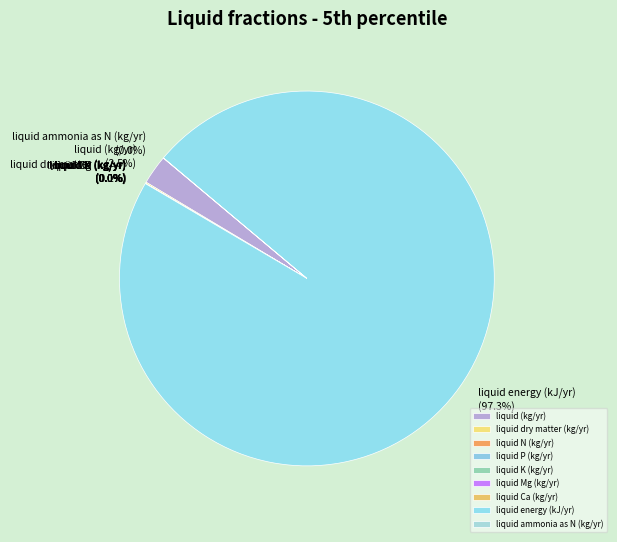

Does any single category account for the majority?

Yes